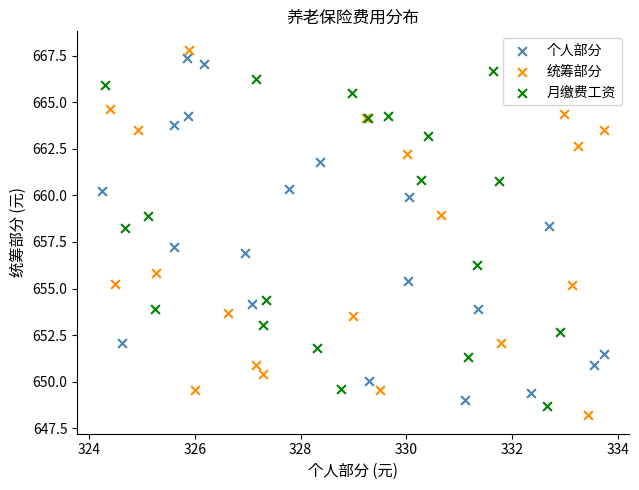

What are all the series names shown in the legend?

个人部分, 统筹部分, 月缴费工资